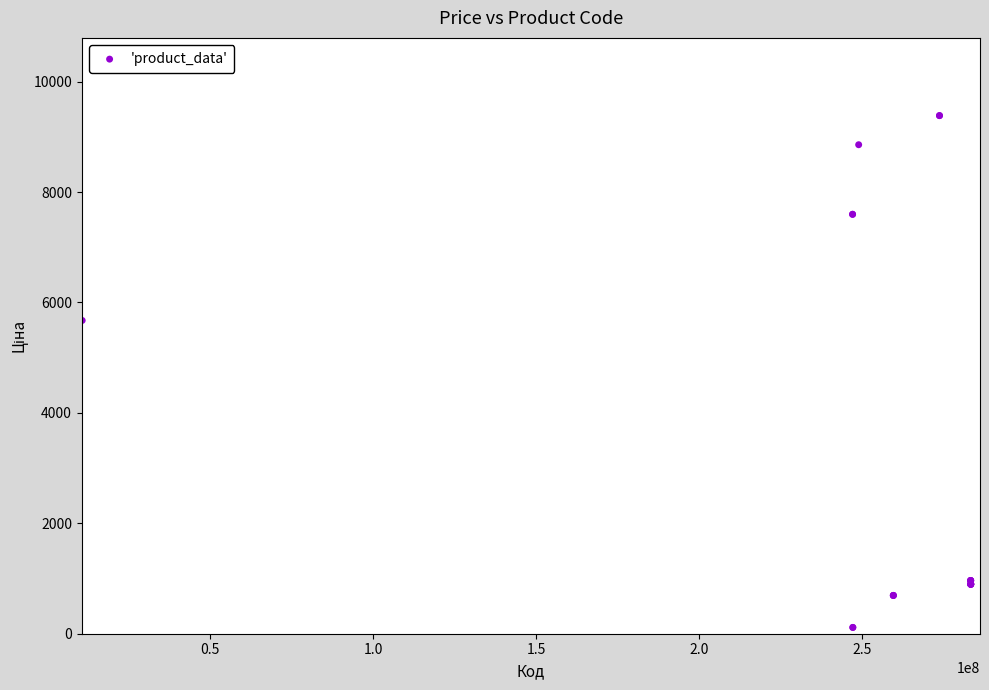

What Y value in the scatter plot is closest to 4749?

5673.8